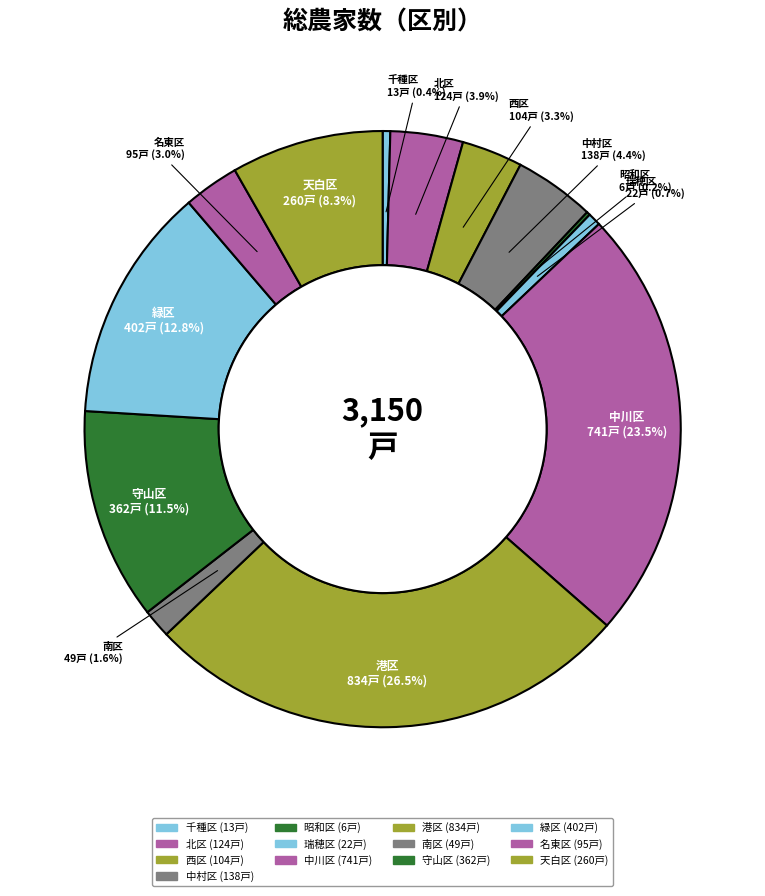

To the nearest percent, what is the average slice percentage?

8%